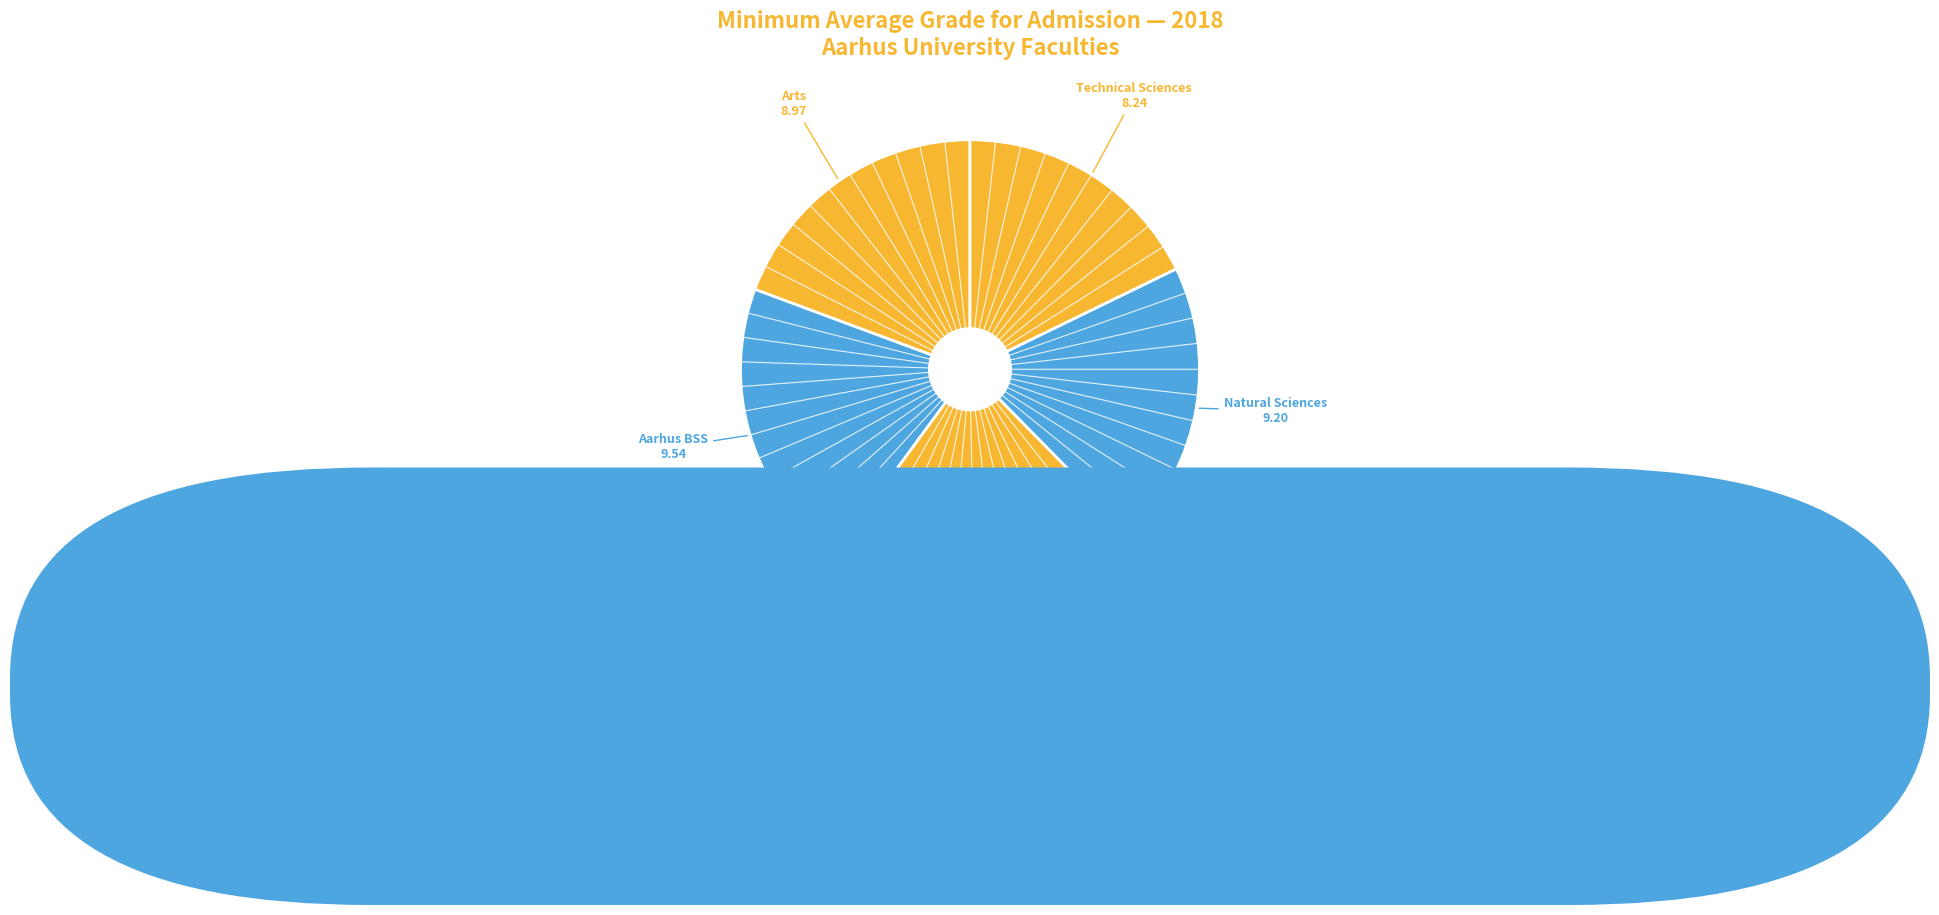

Does Natural Sciences represent more than half of the total?

No